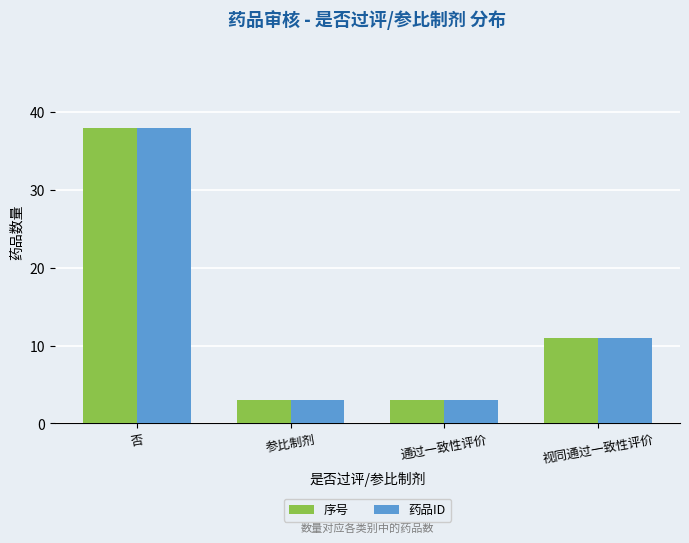

Are the bars grouped side by side (vs. stacked)?

Yes